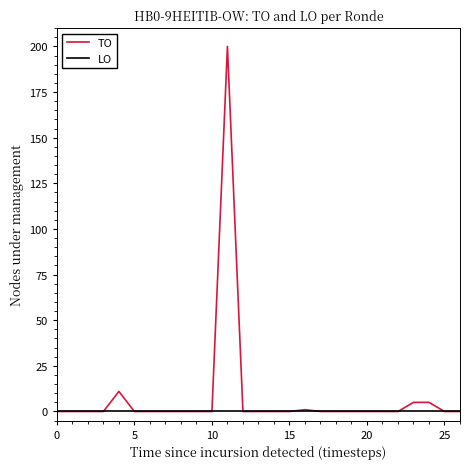

Reading right to left, extract all data points from this chart.

TO: 0	0	5	5	0	0	0	0	0	0	1	0	0	0	0	200	0	0	0	0	0	0	11	0	0	0	0
LO: 0	0	0	0	0	0	0	0	0	0	0	0	0	0	0	0	0	0	0	0	0	0	0	0	0	0	0